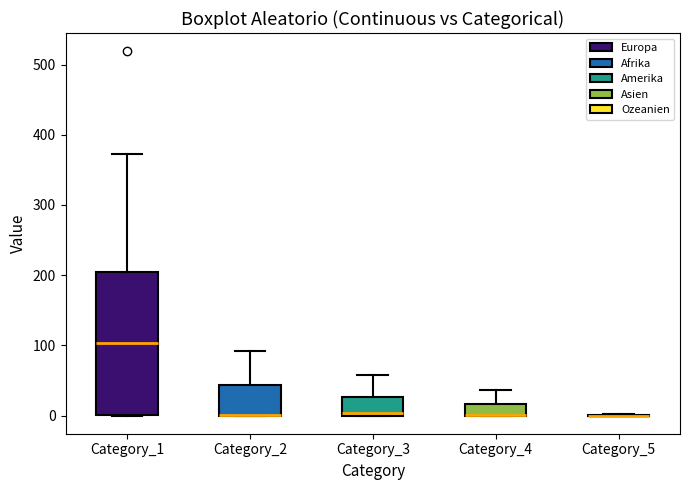

Reading left to right, transcribe this box plot: for each box, give where its median line is, the range the box spans, and where its two whiskers end, as read against the y-axis. The values are not printed on the chart, so give them approximately, as read against the axis.

Category_1: median 100, box 0 to 200, whiskers 0 to 370
Category_2: median 0 (drawn on the box's lower edge), box 0 to 40, whiskers 0 to 90
Category_3: median 0, box 0 to 30, whiskers 0 to 60
Category_4: median 0 (drawn on the box's lower edge), box 0 to 20, whiskers 0 to 40
Category_5: box collapsed to a line at 0, whiskers 0 to 0